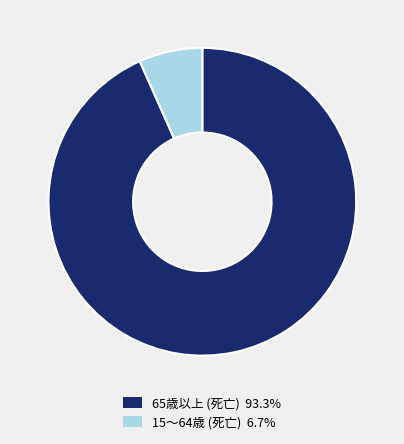

Is there any slice that represents more than half of the pie?

Yes